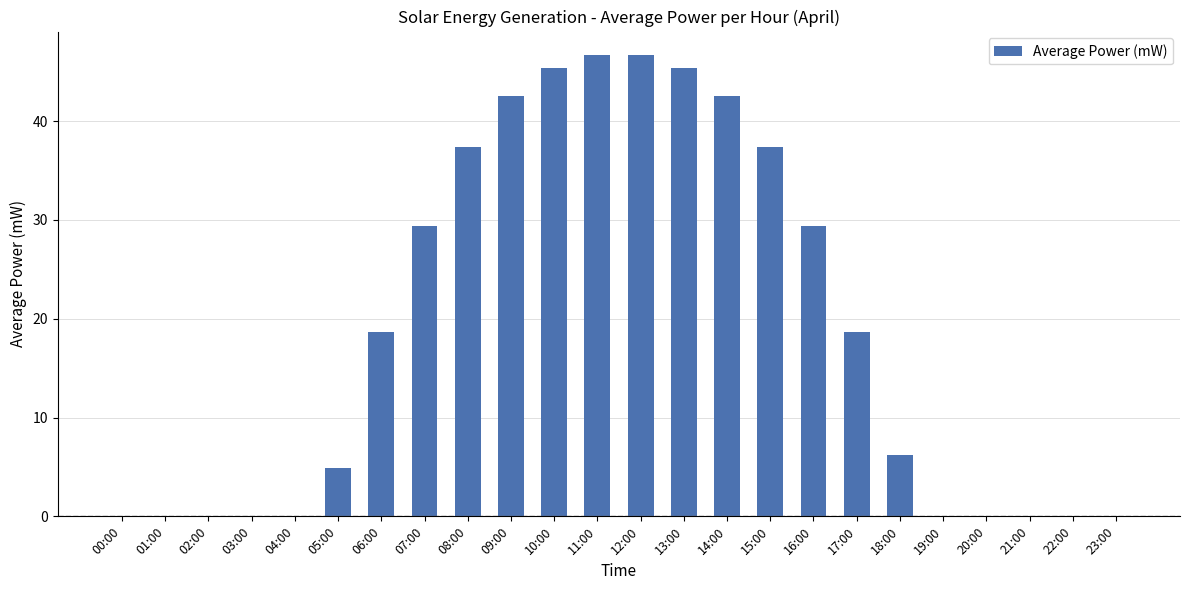

What is the sum of all values?

451.5